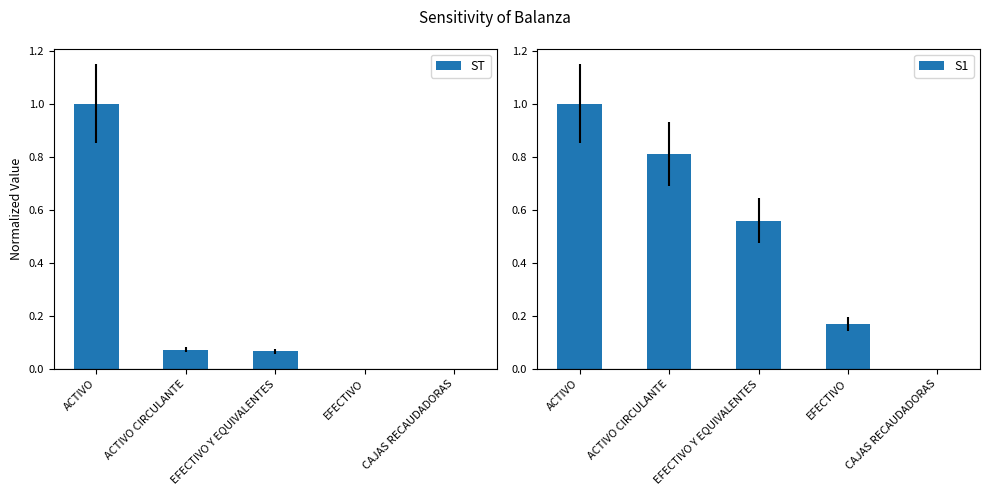

The S1 series shows 0.8 at ACTIVO CIRCULANTE. True or false?

True